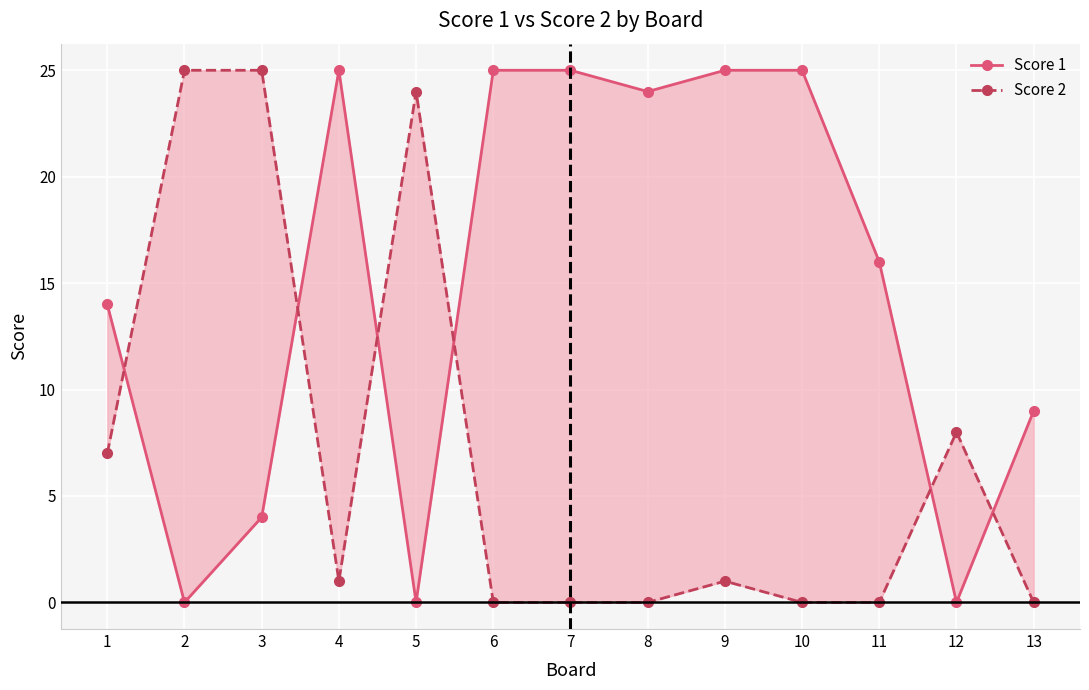

True or false: Score 2 and Score 1 cross at least once.

True